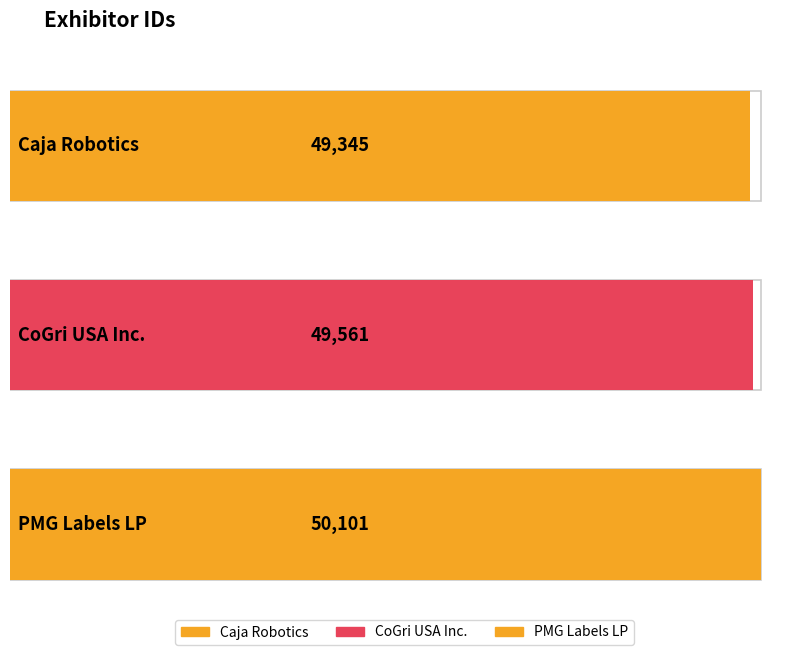

How many bars are there in total?

3